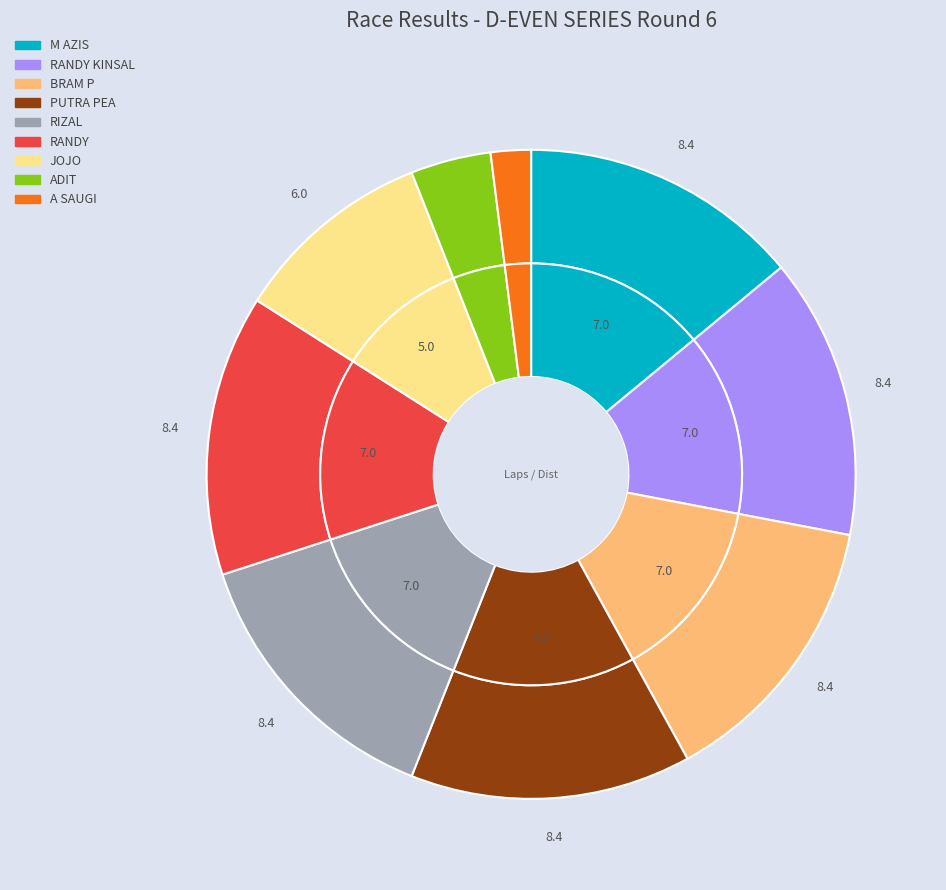

What portion of the pie excludes BRAM P?

86.0%